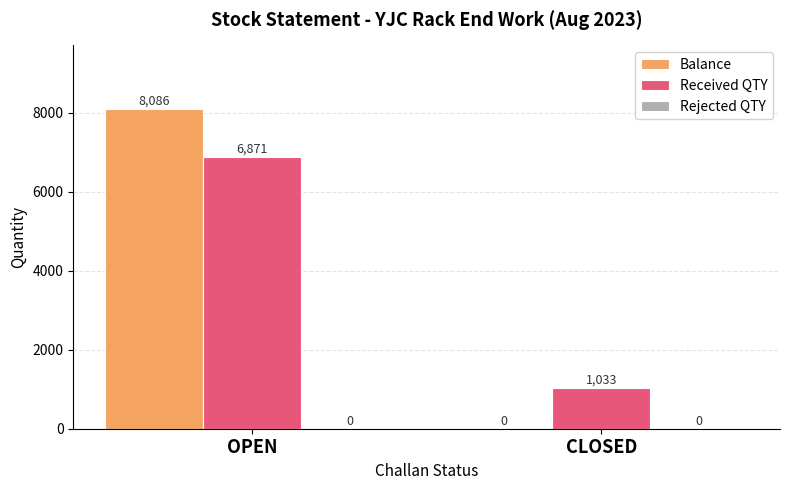

At which category is the sum across all series the highest?

OPEN